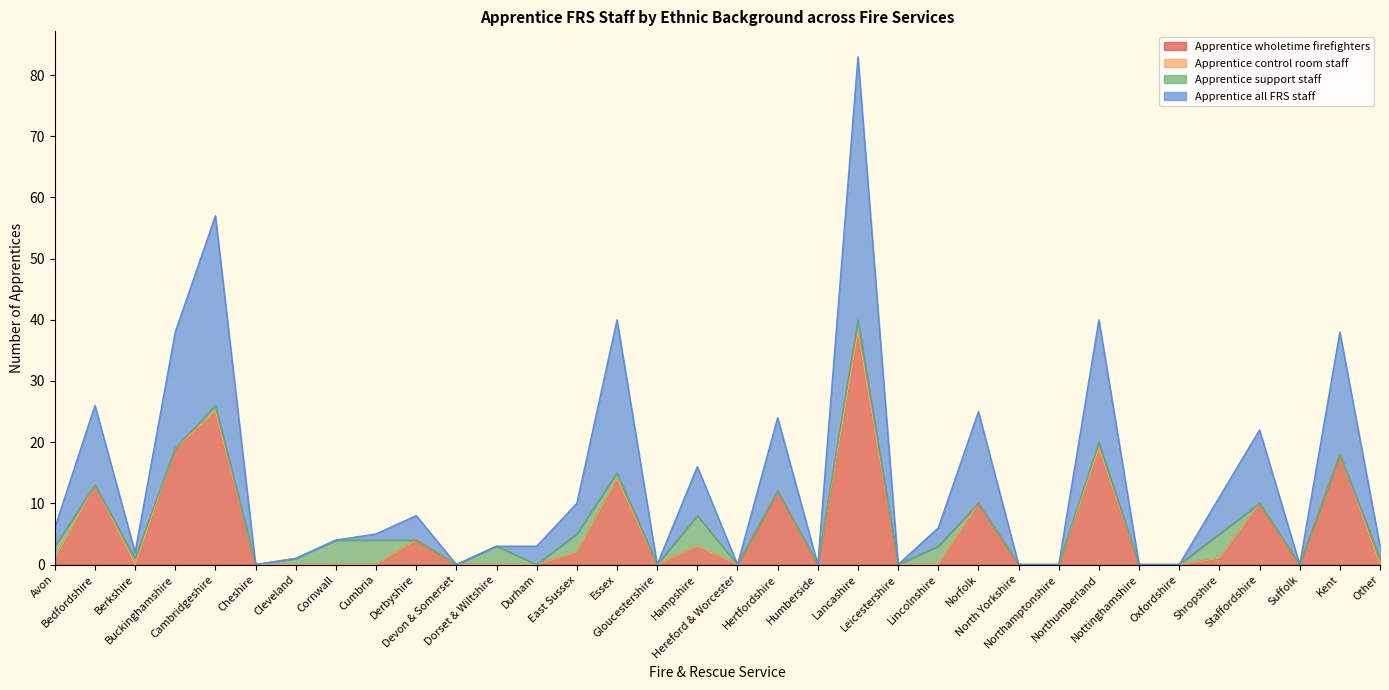

Is it true that Apprentice wholetime firefighters equals 7 at Staffordshire?

False